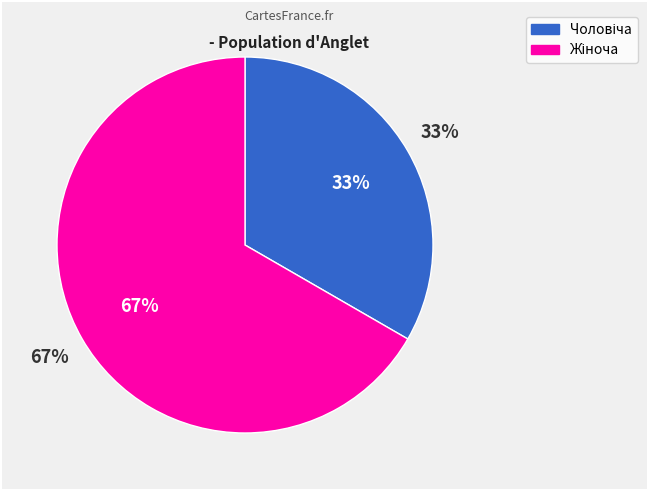

To the nearest percent, what percentage of the pie is Чоловіча?

33%